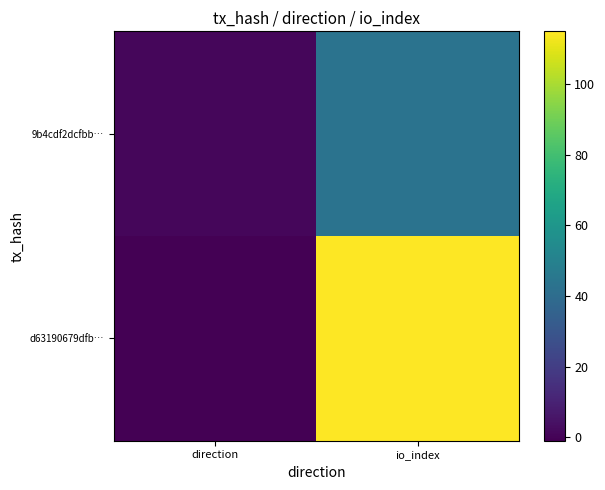

At io_index, list the series in order from smallest to largest.

9b4cdf2dcfbb…, d63190679dfb…